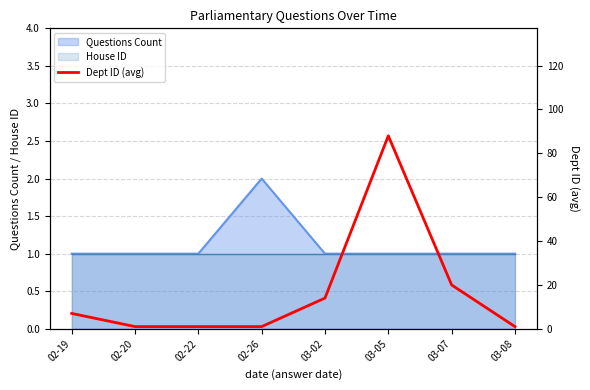

Reading left to right, what are all the values shown in this chart?

02-19=7	02-20=1	02-22=1	02-26=1	03-02=14	03-05=88	03-07=20	03-08=1